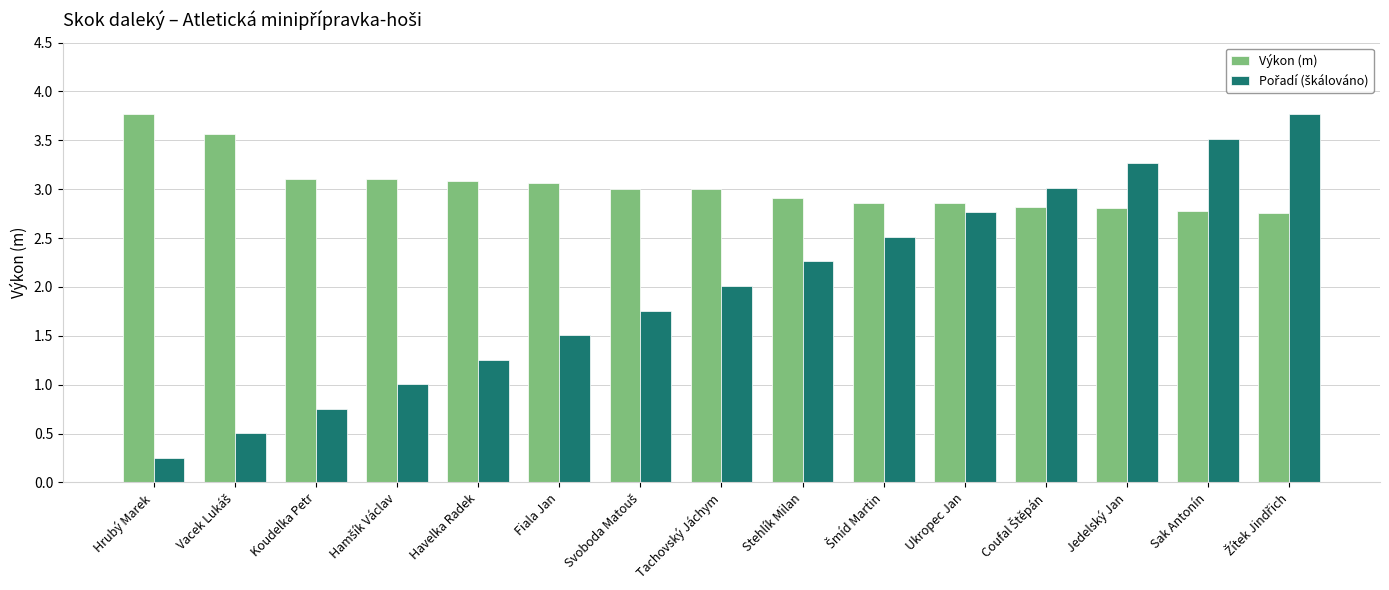

What is the maximum value shown in the chart?

3.8